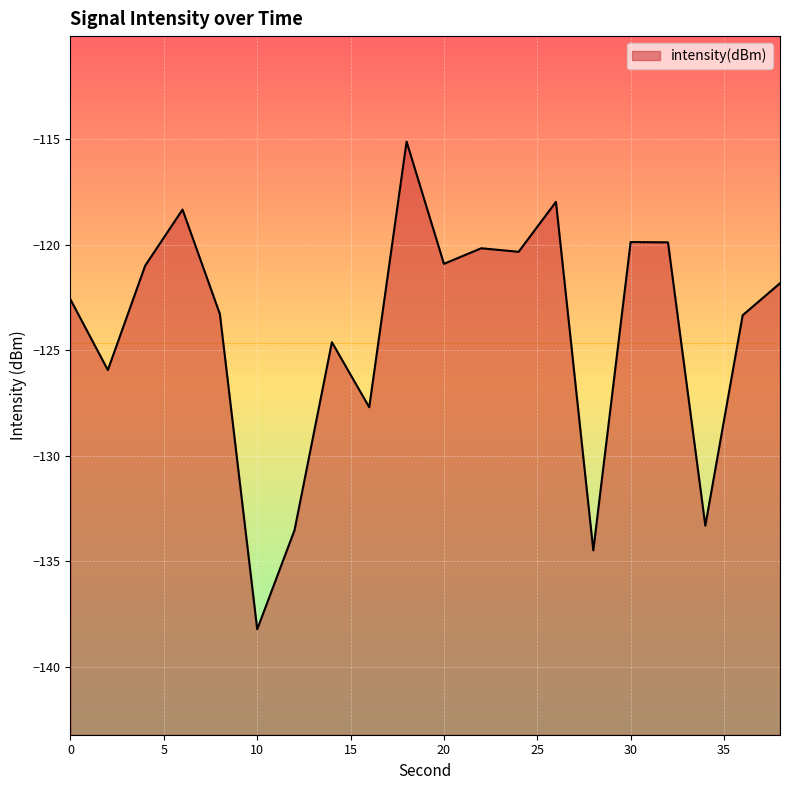

What is the average value?

-124.1